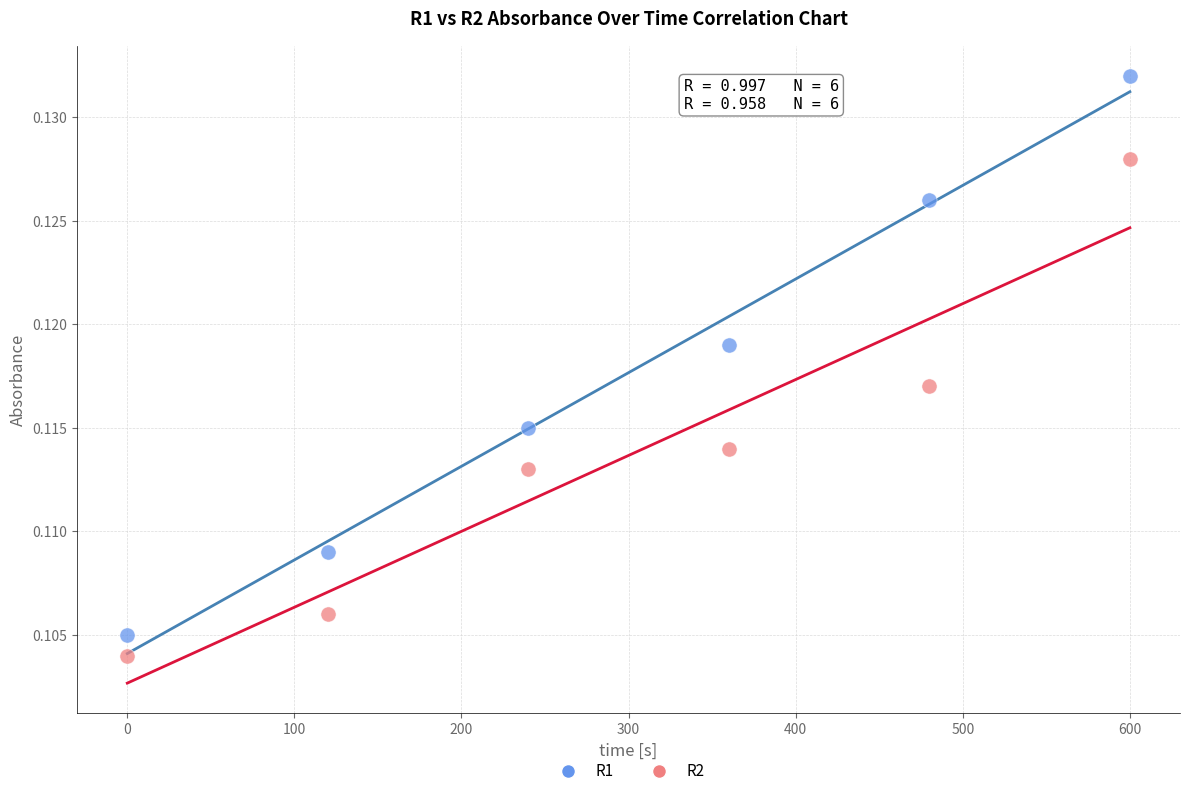

Which series has the widest spread of Y values?

R1